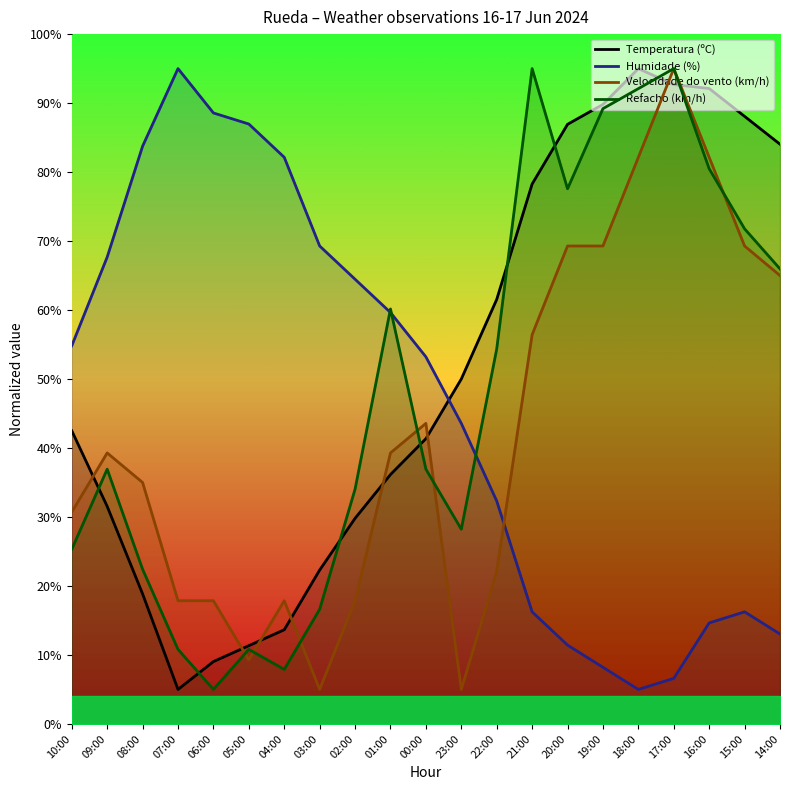

What is the value of the Temperatura (ºC) point at the 21st from the left?

84.0